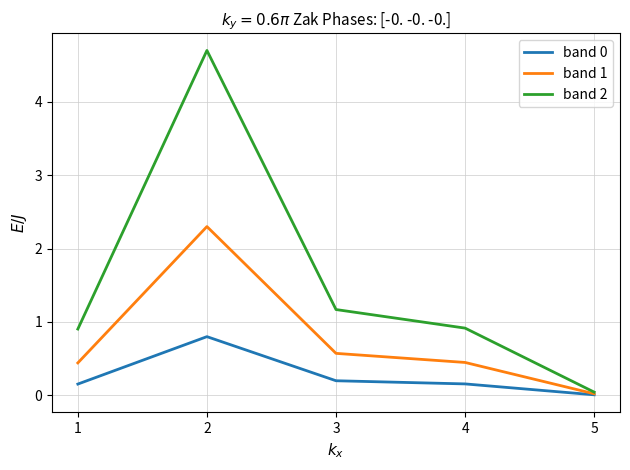

True or false: band 2 has a value of 0.0 at 5.

True